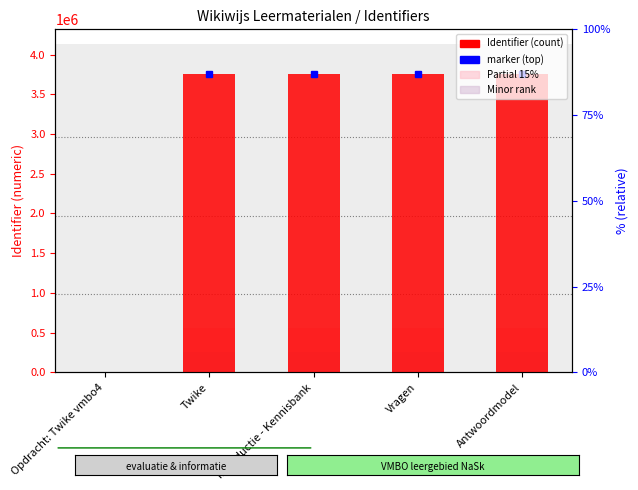

Between Introductie - Kennisbank and Antwoordmodel, which series saw the biggest shift?

Identifier